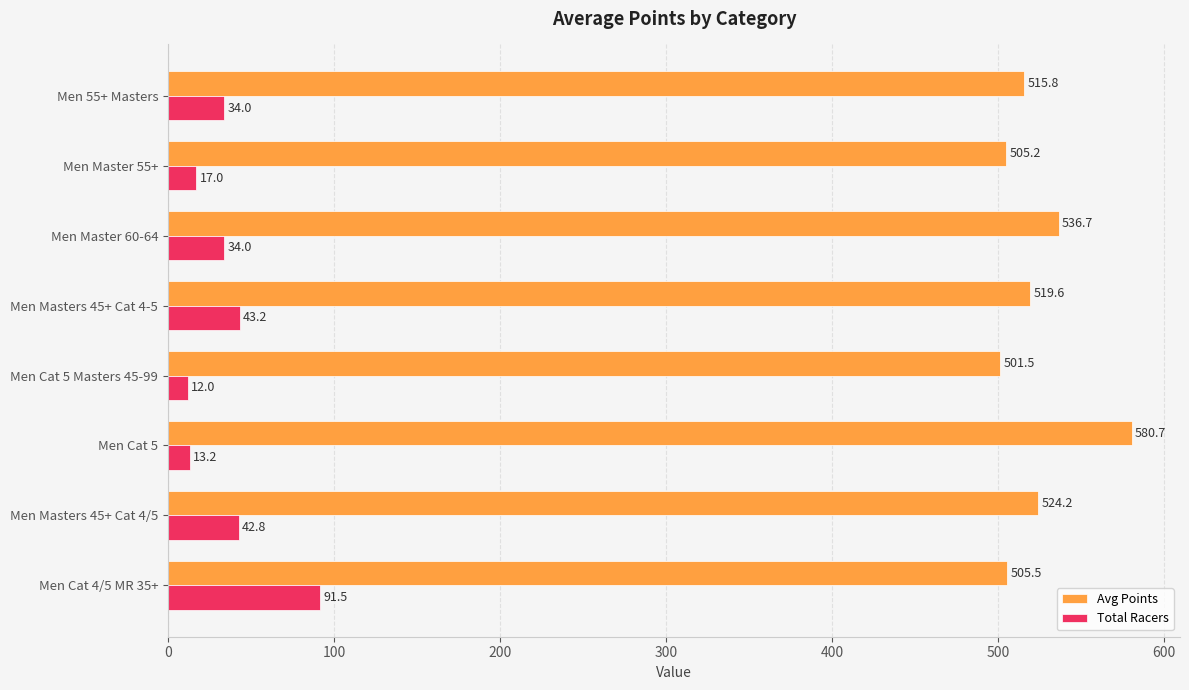

Rank the series by their average value, from lowest to highest.

Total Racers, Avg Points